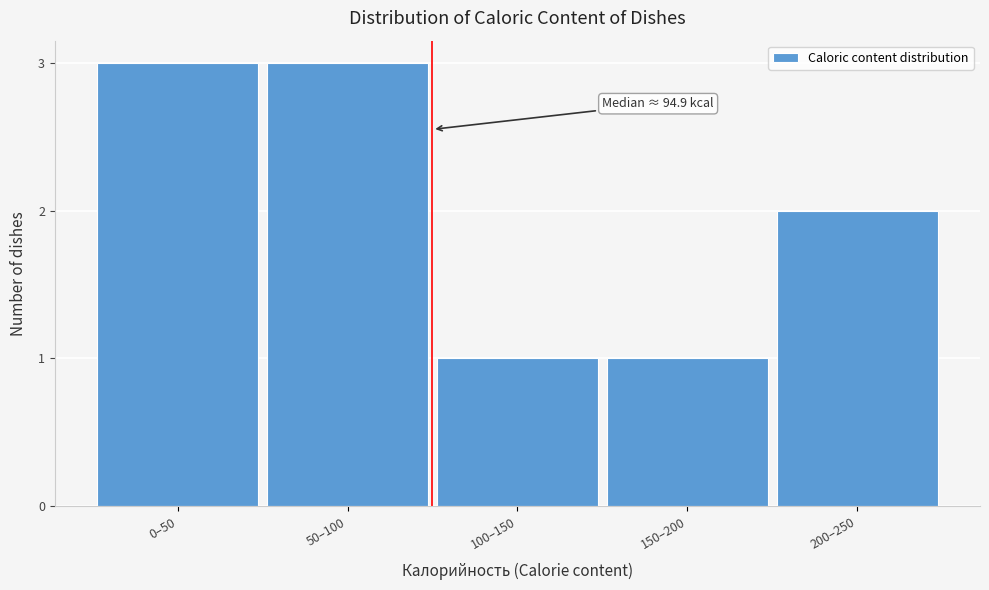

Reading left to right, extract all data points from this chart.

3	3	1	1	2